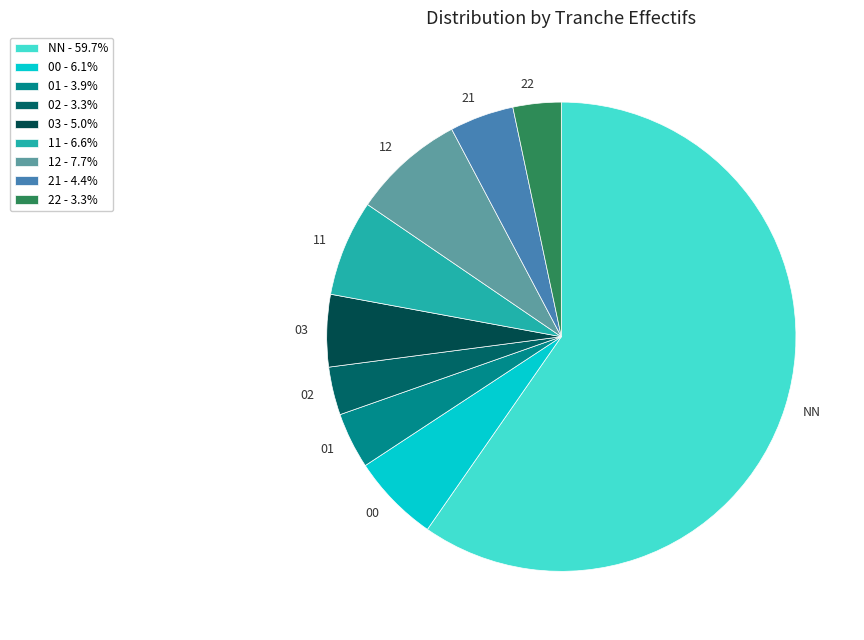

Is the sum of 11 and 03 greater than half?

No